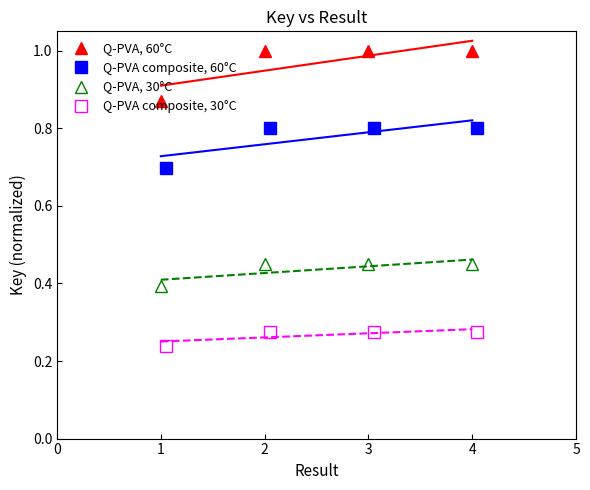

At how many categories does at least one series exceed 0?

4